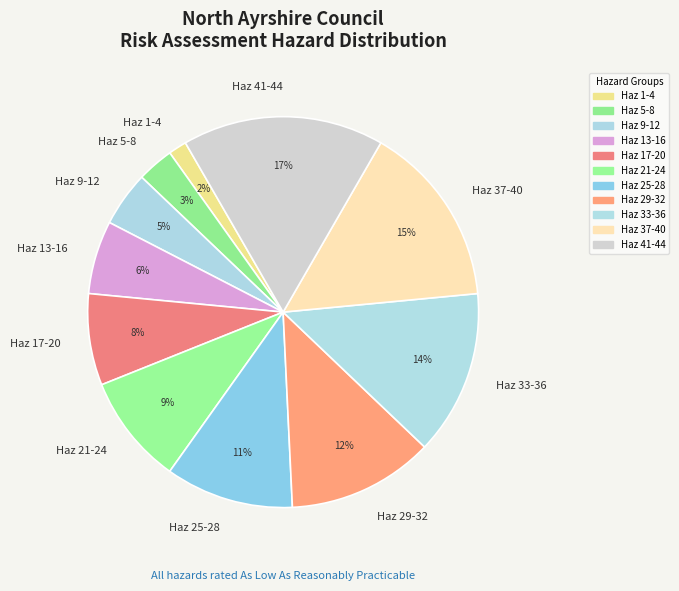

Is Haz 33-36 the majority of the pie?

No